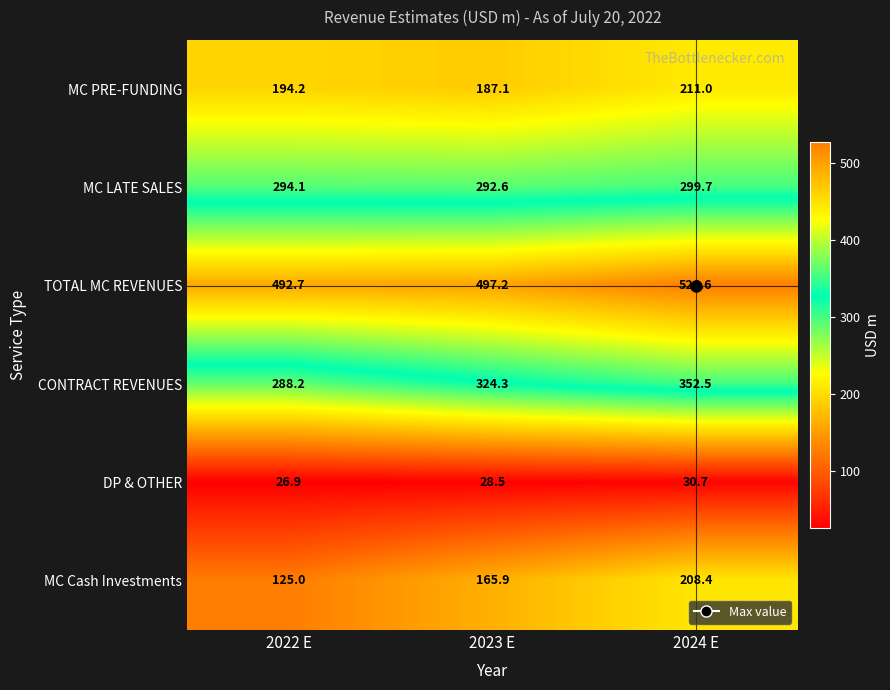

What is the greatest value displayed?

526.6